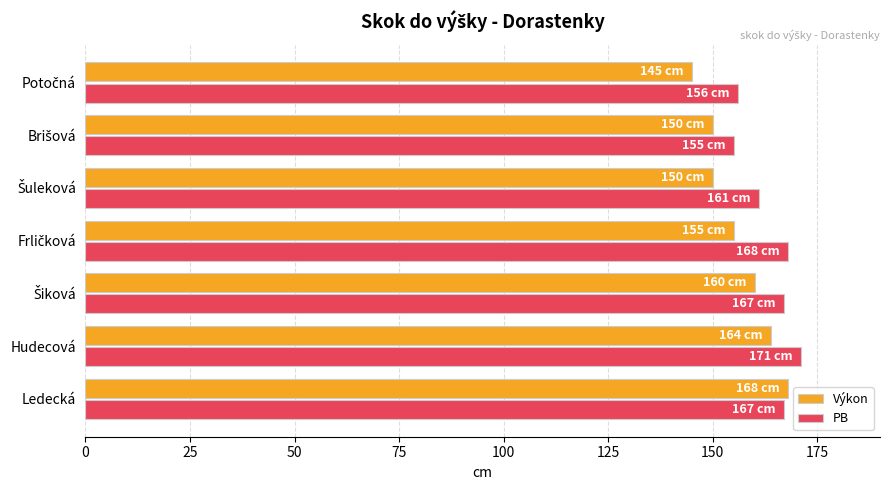

What is the sum of all Výkon values?

1092